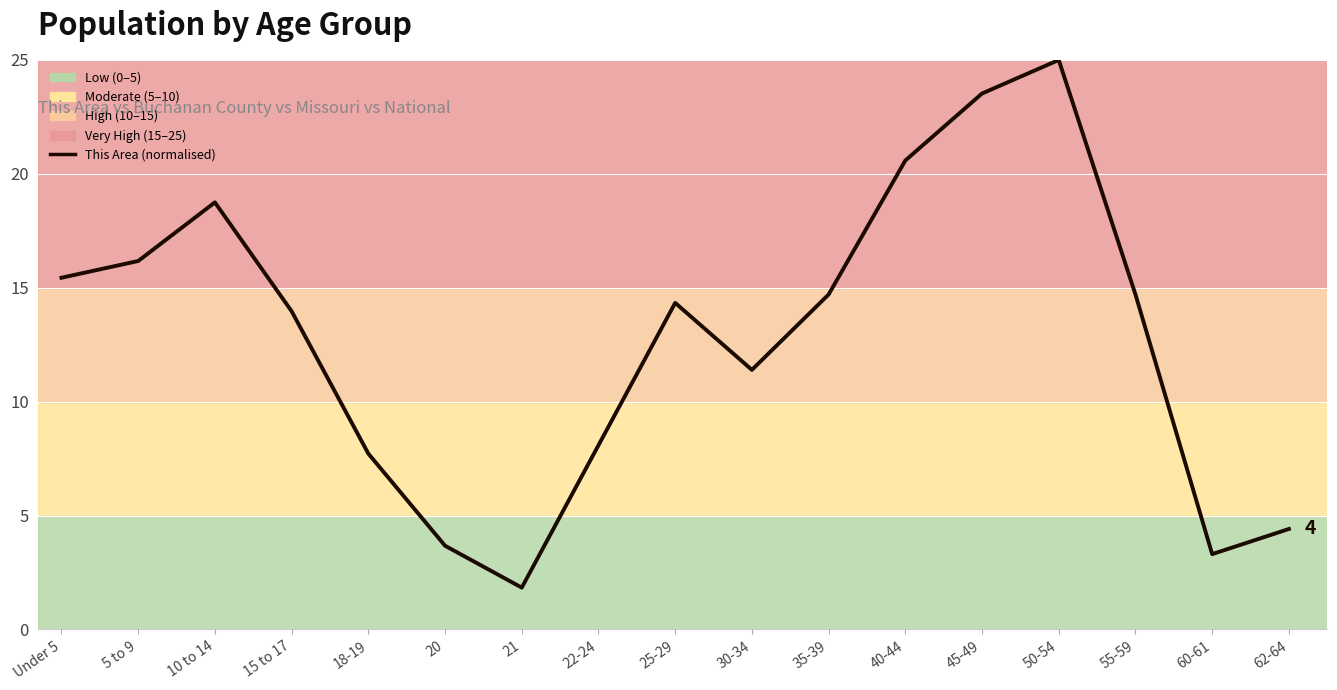

The value at 15 to 17 is 3.0. True or false?

False